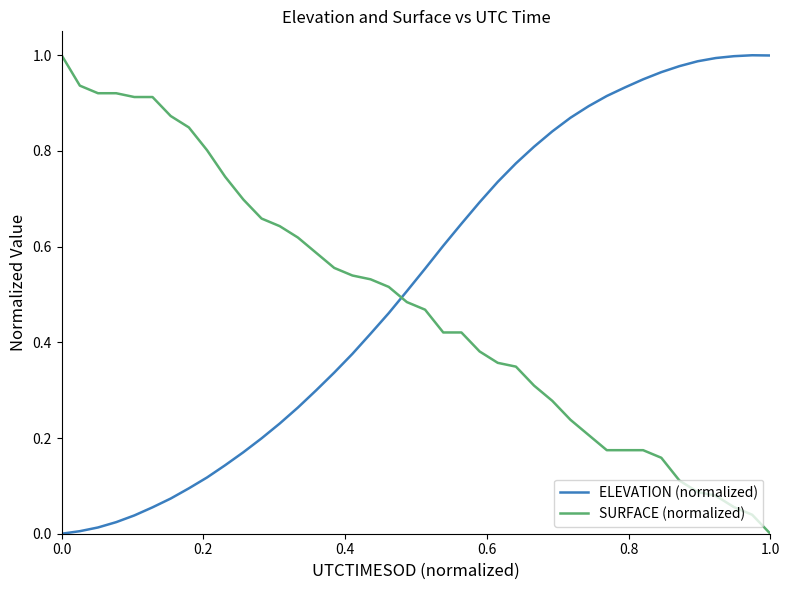

How many times do SURFACE (normalized) and ELEVATION (normalized) cross each other?

1